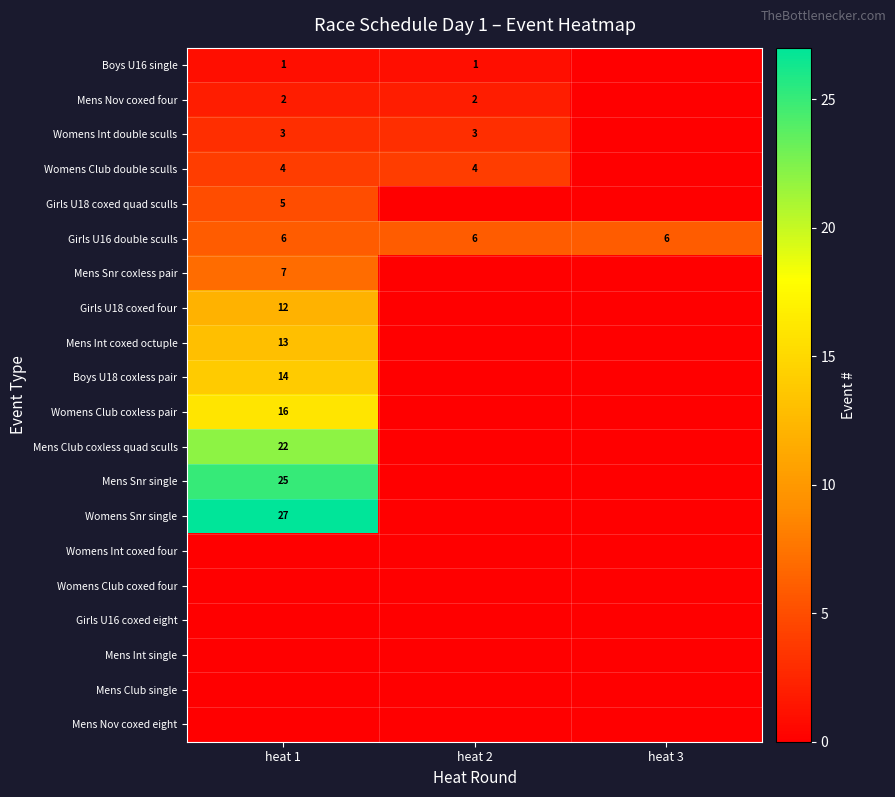

What is the average value of the Girls U16 double sculls series?

6